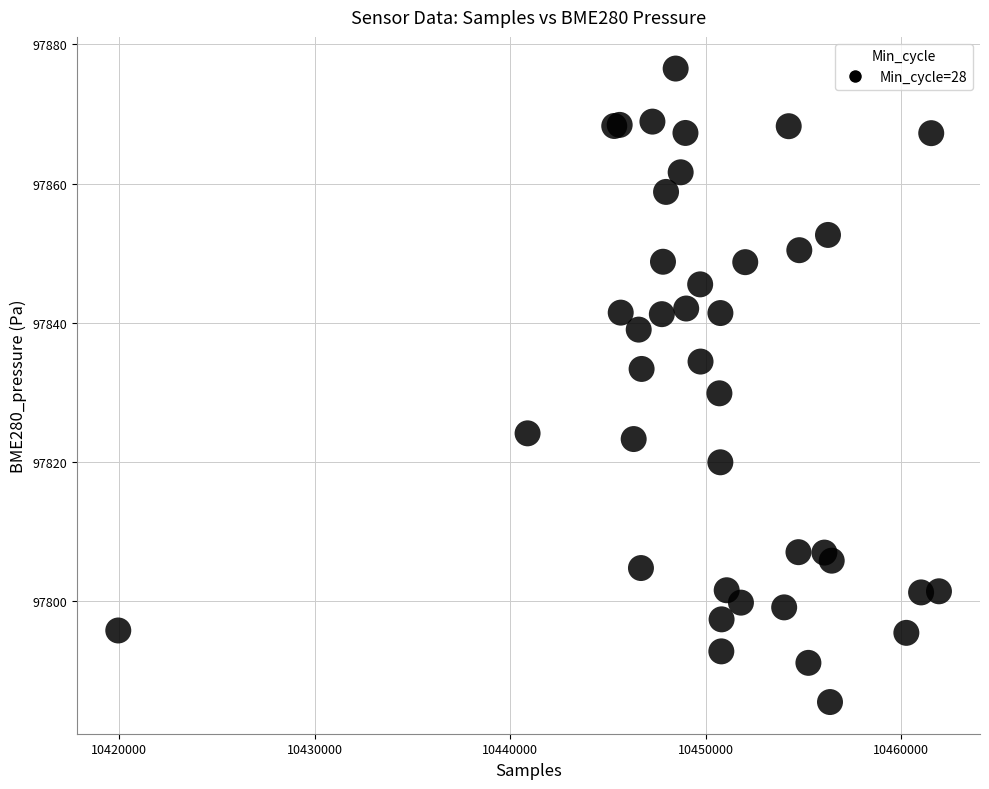

What Y value in the scatter plot is closest to 97831?

97829.9